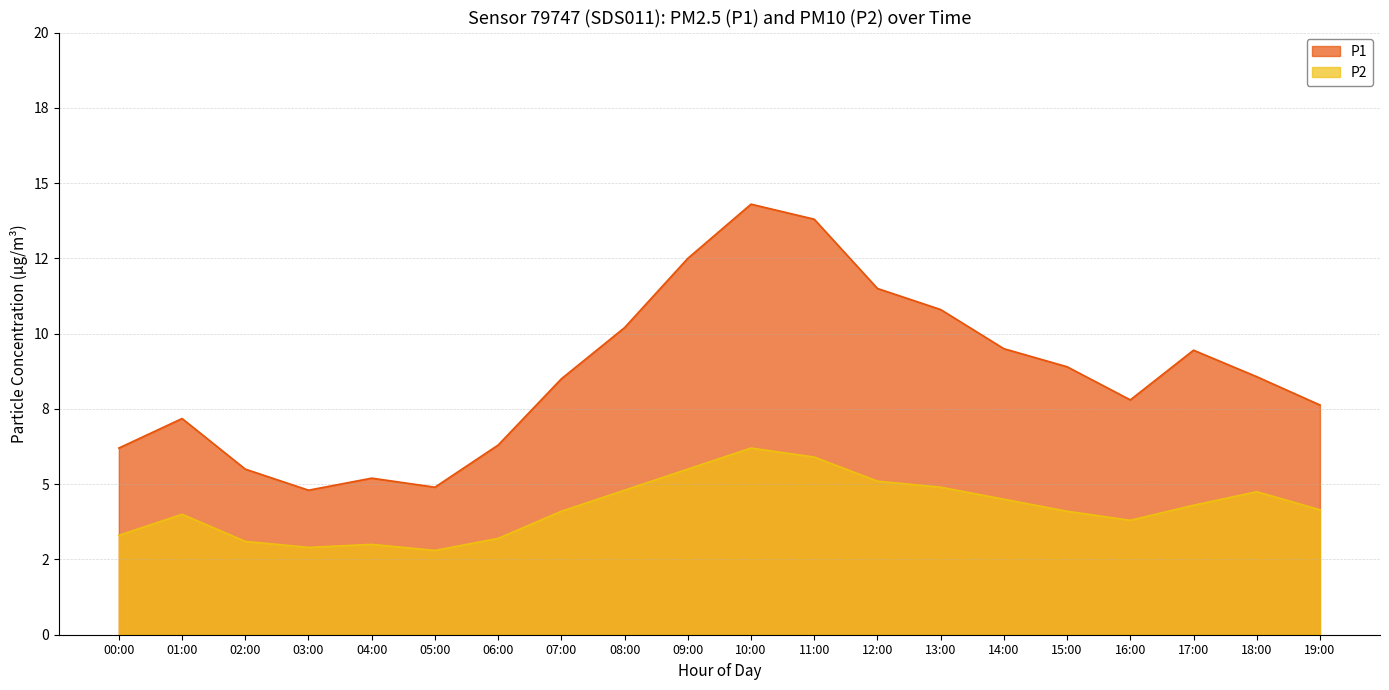

The P2 series shows 5.1 at 12:00. True or false?

True